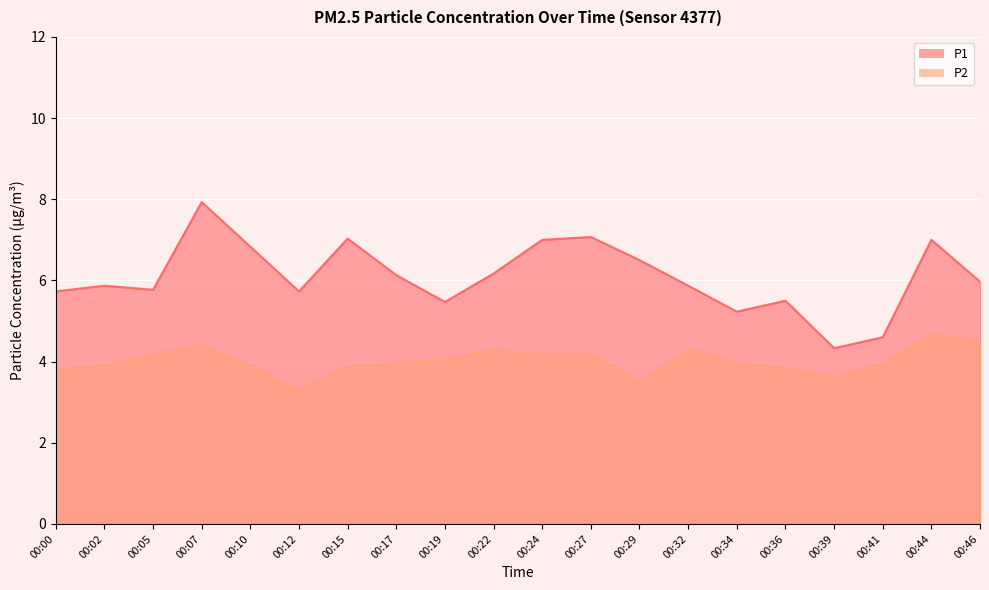

Count the number of data series in this chart.

2